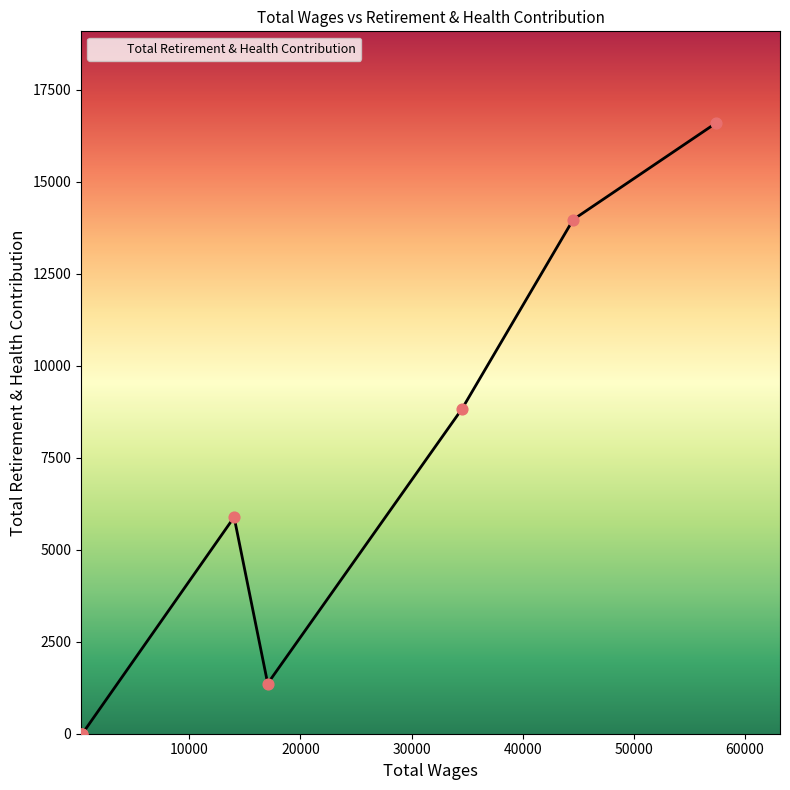

What is the sum of all values?

46643